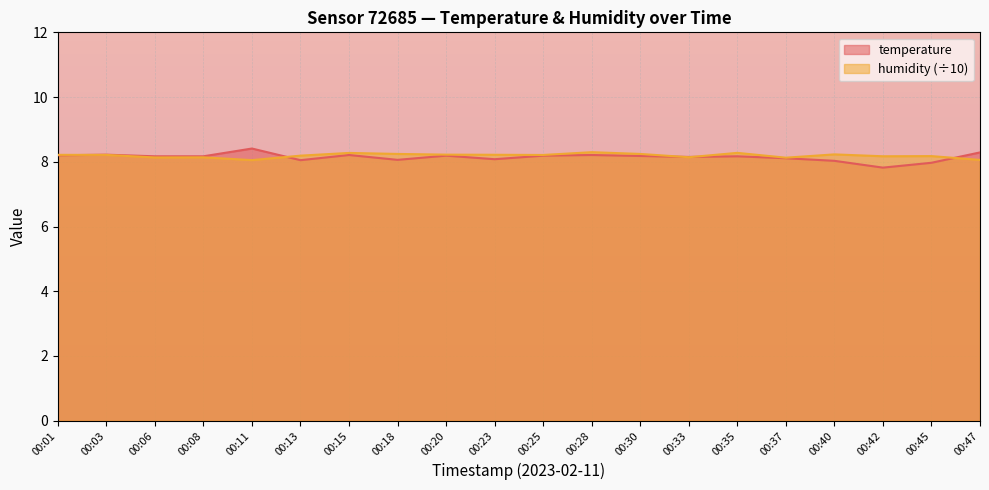

The value of temperature at 00:01 is 14.6. True or false?

False